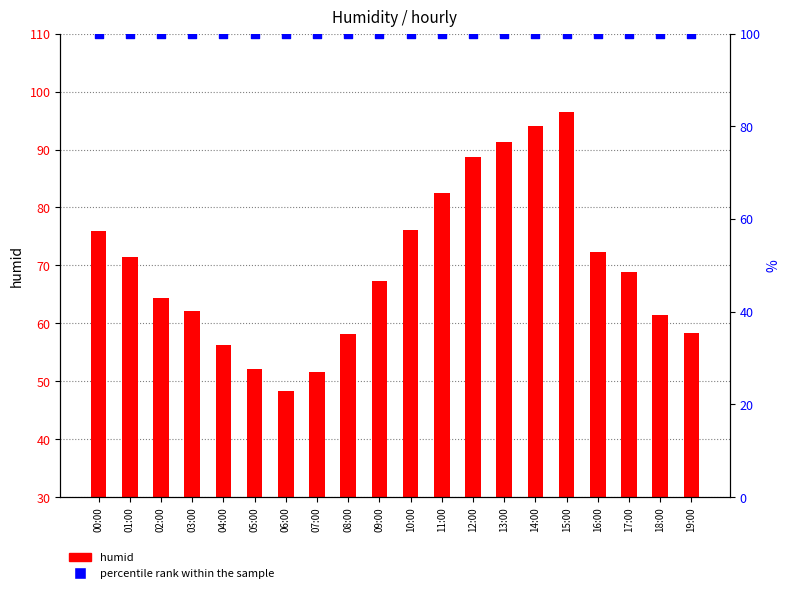

Which series contains the highest Y value?

percentile rank within the sample